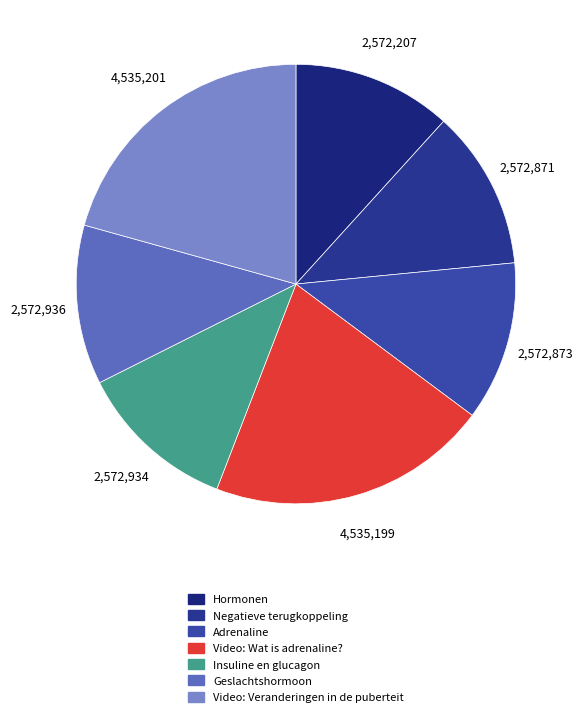

What is the total percentage of Geslachtshormoon and Hormonen?

23.5%